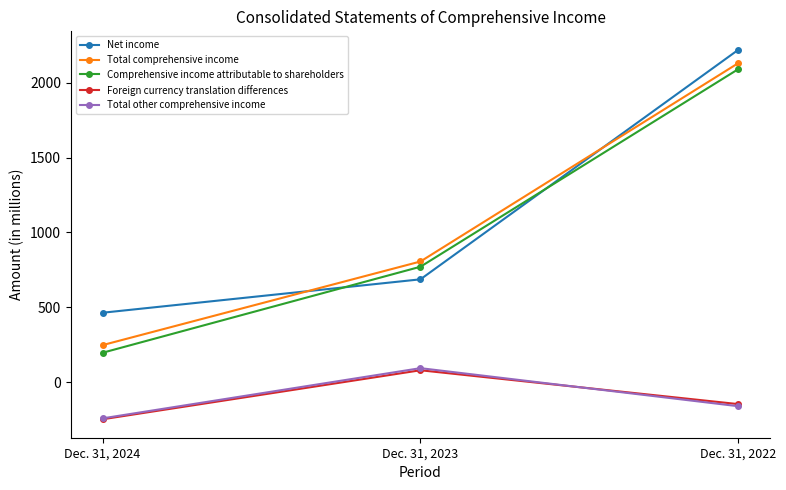

What is the difference between the Total comprehensive income values at Dec. 31, 2024 and Dec. 31, 2022?

1882